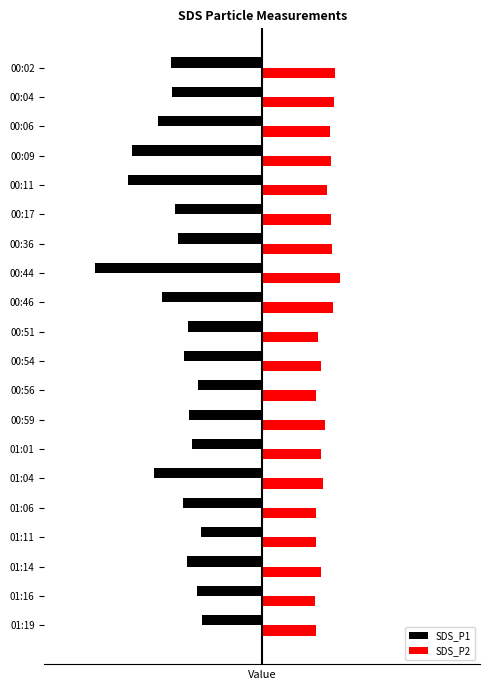

What is the sum of all SDS_P2 values?

74.2